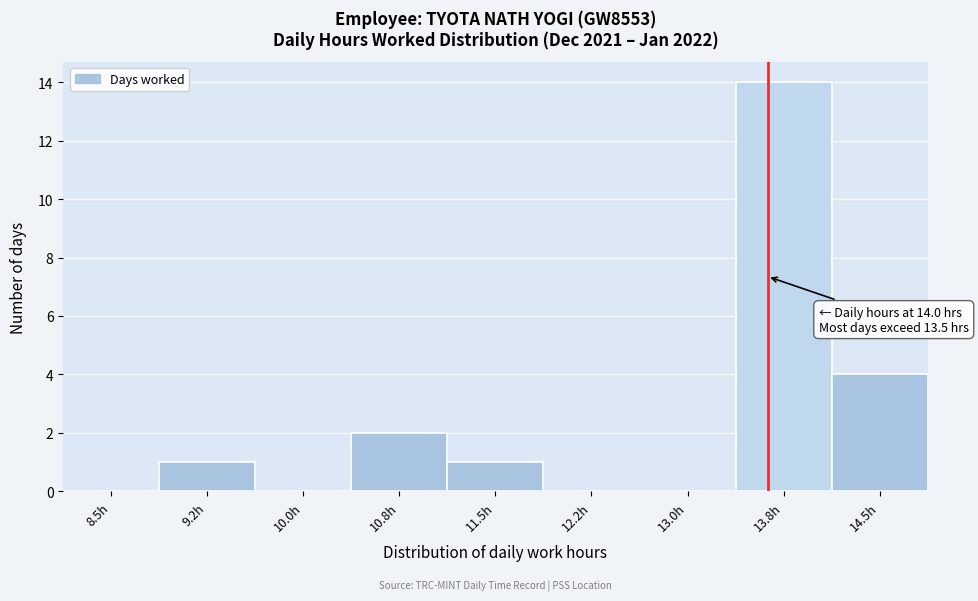

Reading right to left, what are all the values shown in this chart?

14.5h=4	13.8h=14	13.0h=0	12.2h=0	11.5h=1	10.8h=2	10.0h=0	9.2h=1	8.5h=0